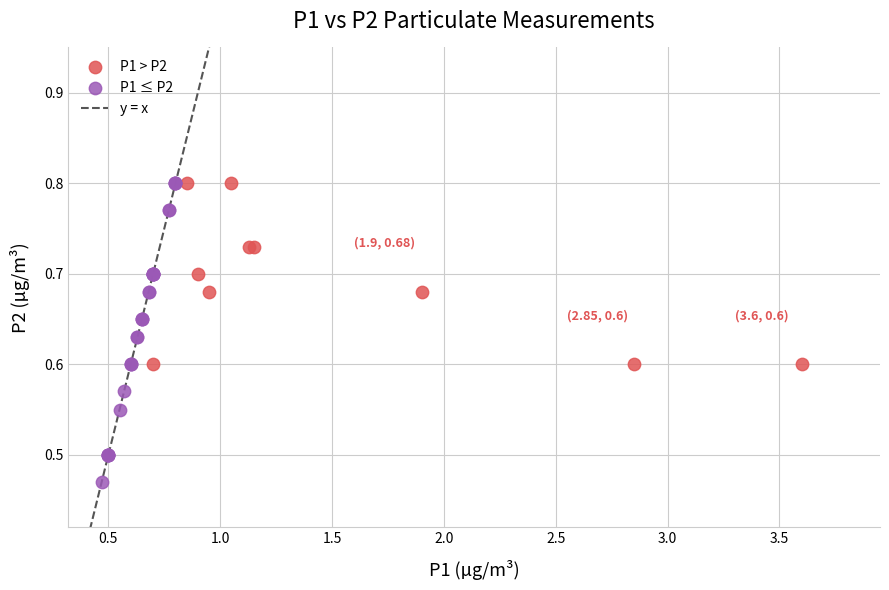

Which series has the largest Y range (max minus min)?

P1 ≤ P2